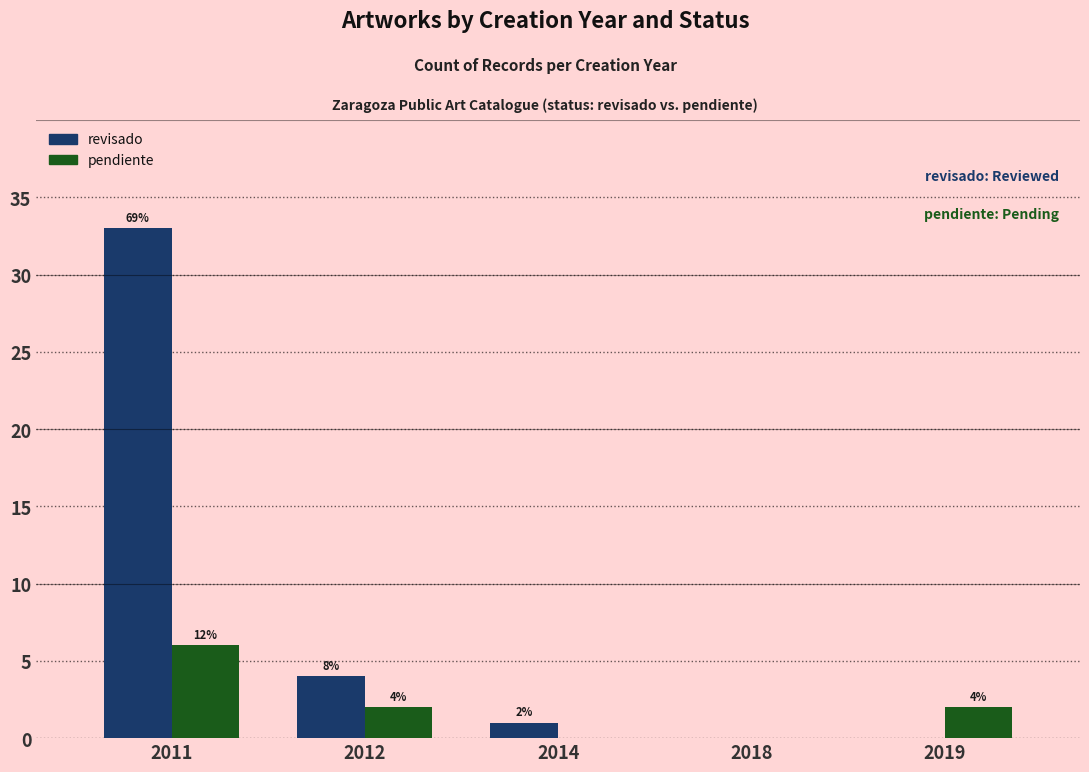

Which series changed the most between 2011 and 2012?

revisado